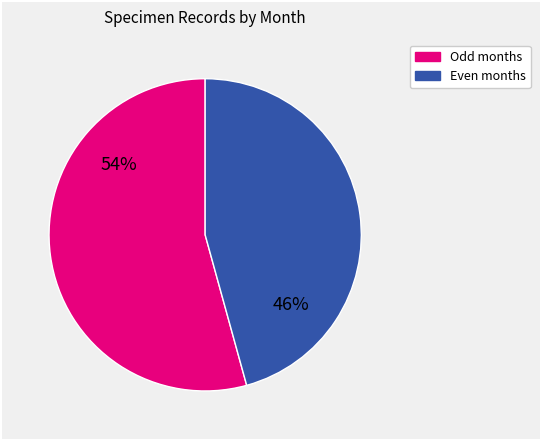

To the nearest percent, what is the average slice percentage?

50%